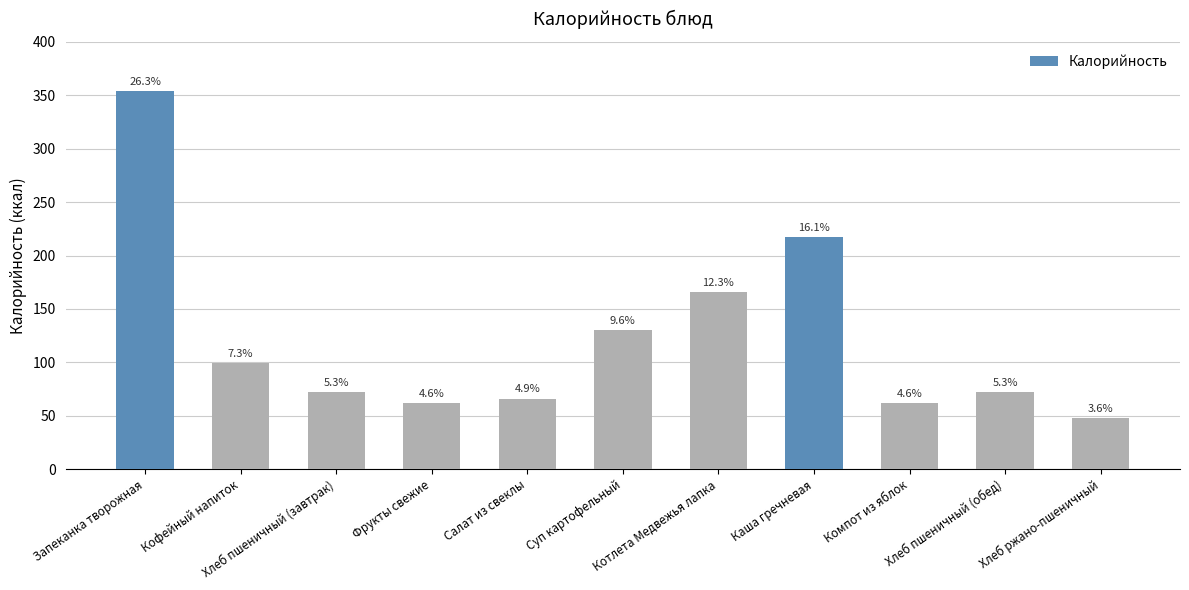

At which label does the data first exceed 72?

Запеканка творожная